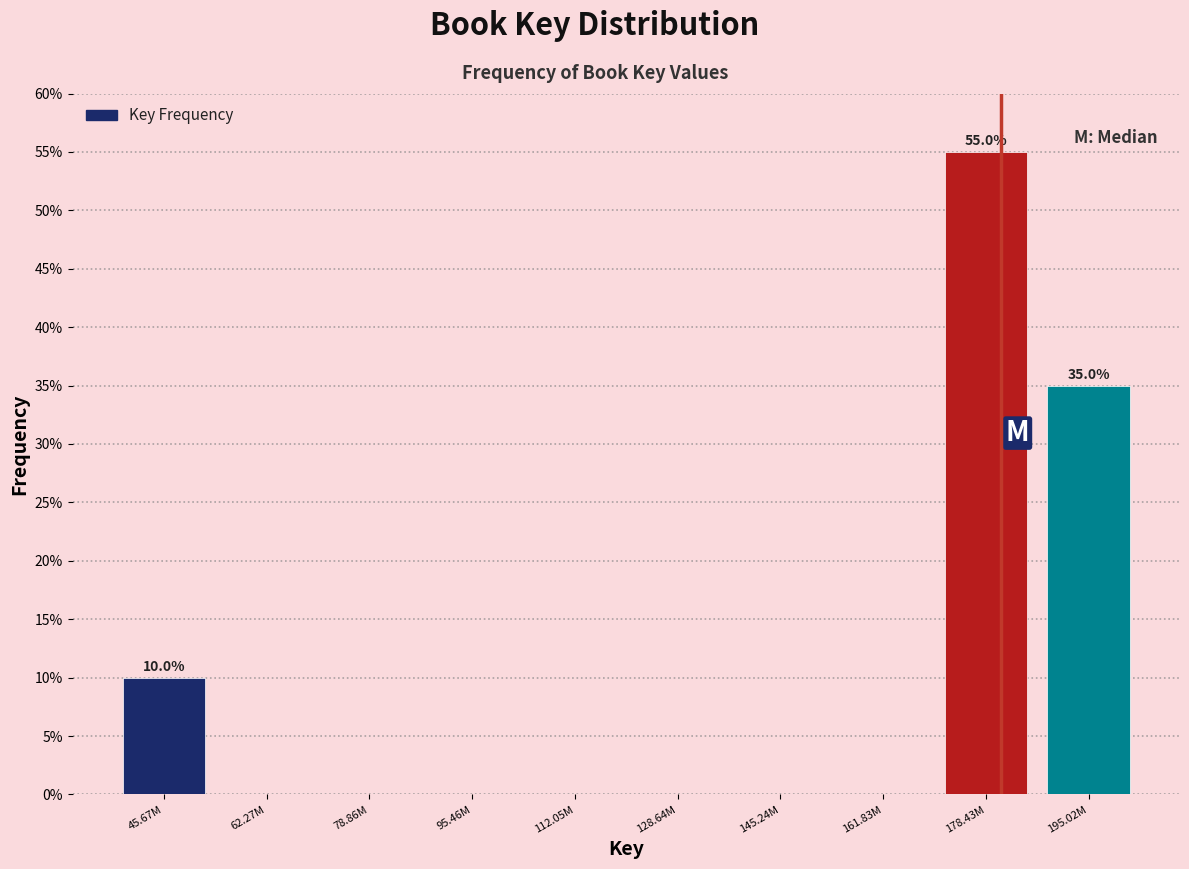

Reading left to right, transcribe all the data shown in this chart.

45.67M=10.0	62.27M=0.0	78.86M=0.0	95.46M=0.0	112.05M=0.0	128.64M=0.0	145.24M=0.0	161.83M=0.0	178.43M=55.0	195.02M=35.0